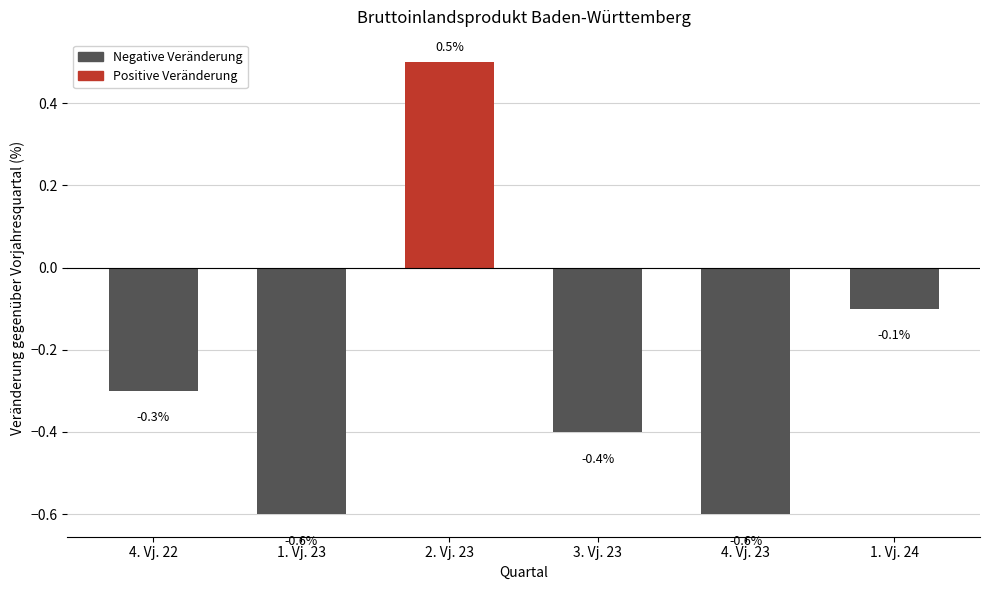

What is the value of the 2nd bar from the left?

-0.6